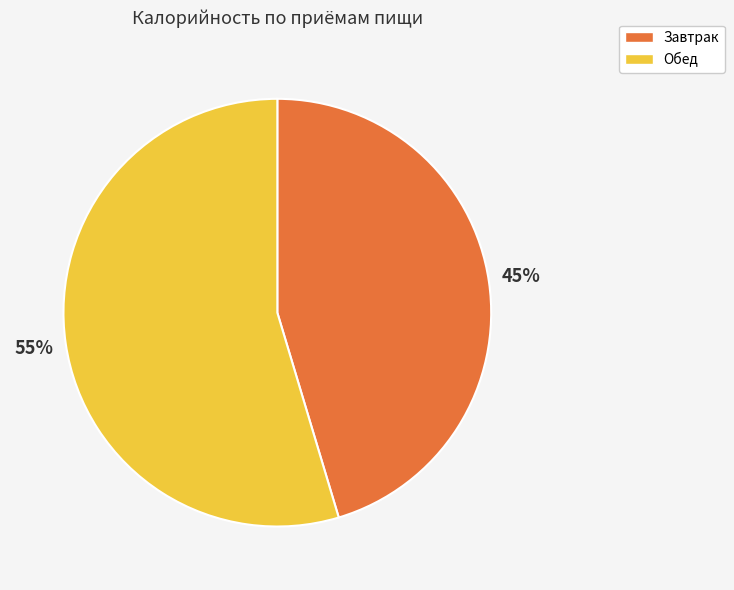

Do Обед and Завтрак together represent more than half of the pie?

Yes